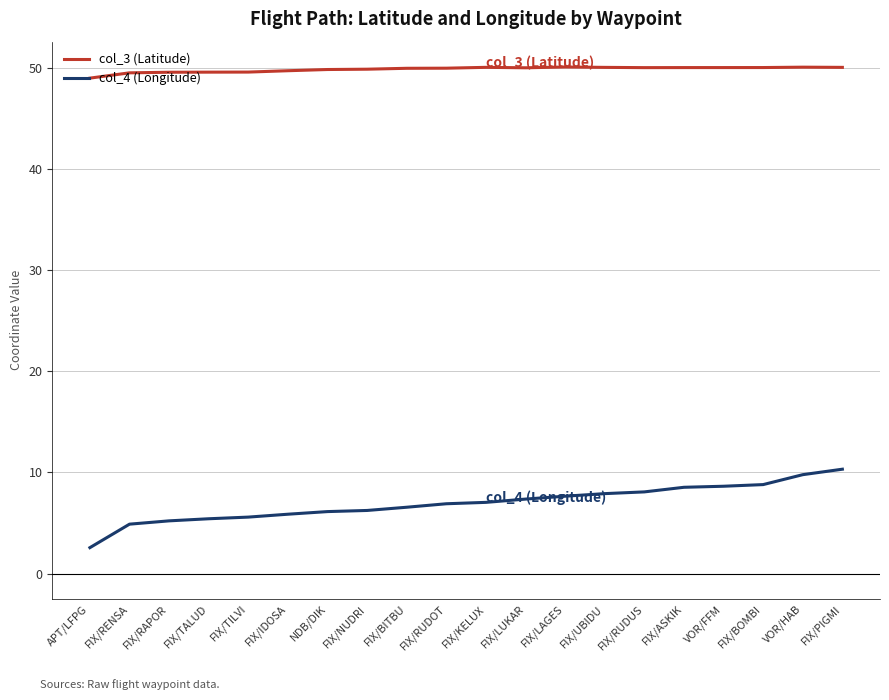

Which series has the largest range (max minus min)?

col_4 (Longitude)